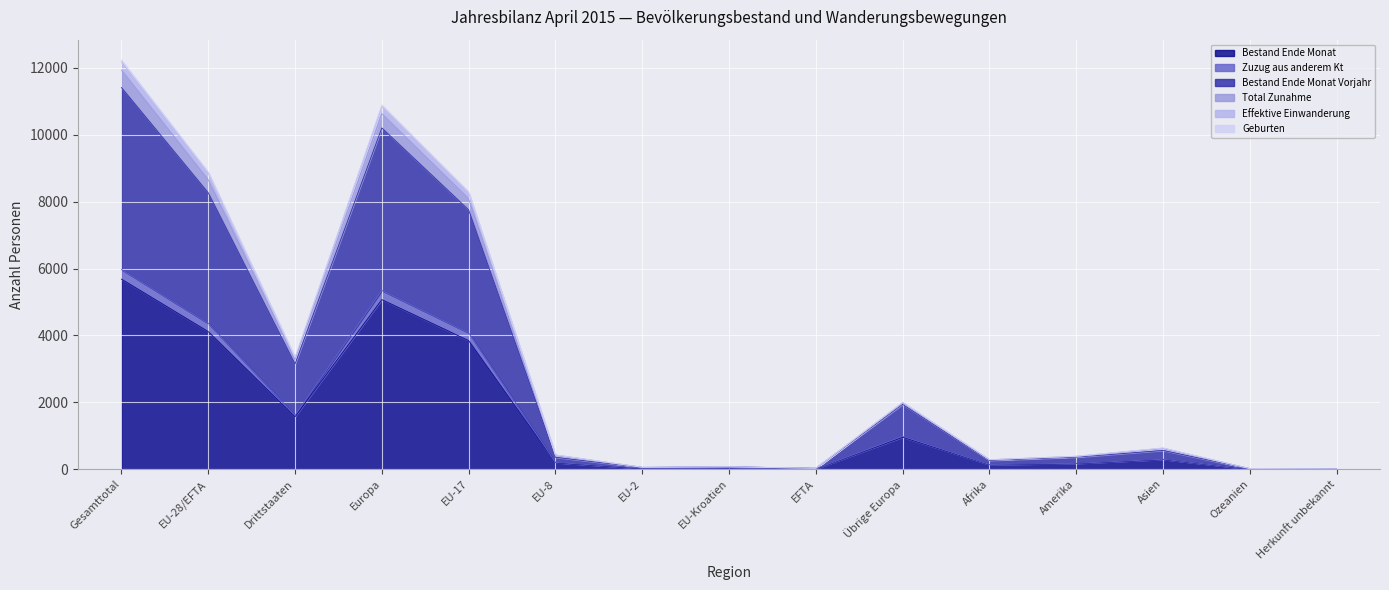

True or false: Geburten and Bestand Ende Monat intersect in this chart.

False